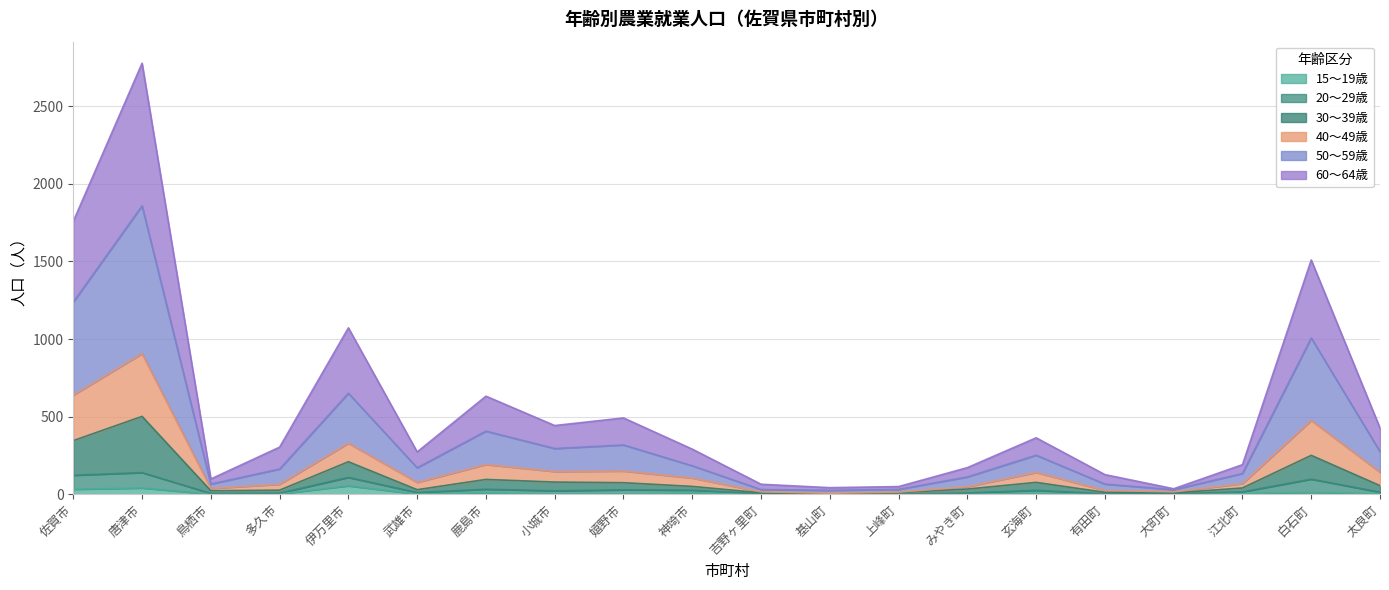

The 30〜39歳 series shows 38 at 鳥栖市. True or false?

True